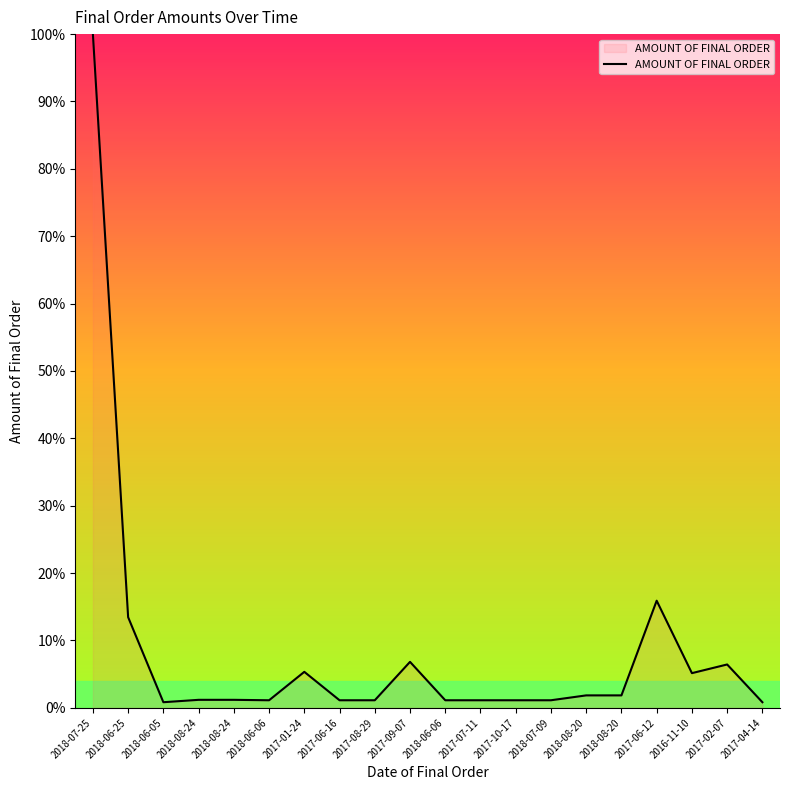

How many lines are shown in the chart?

1